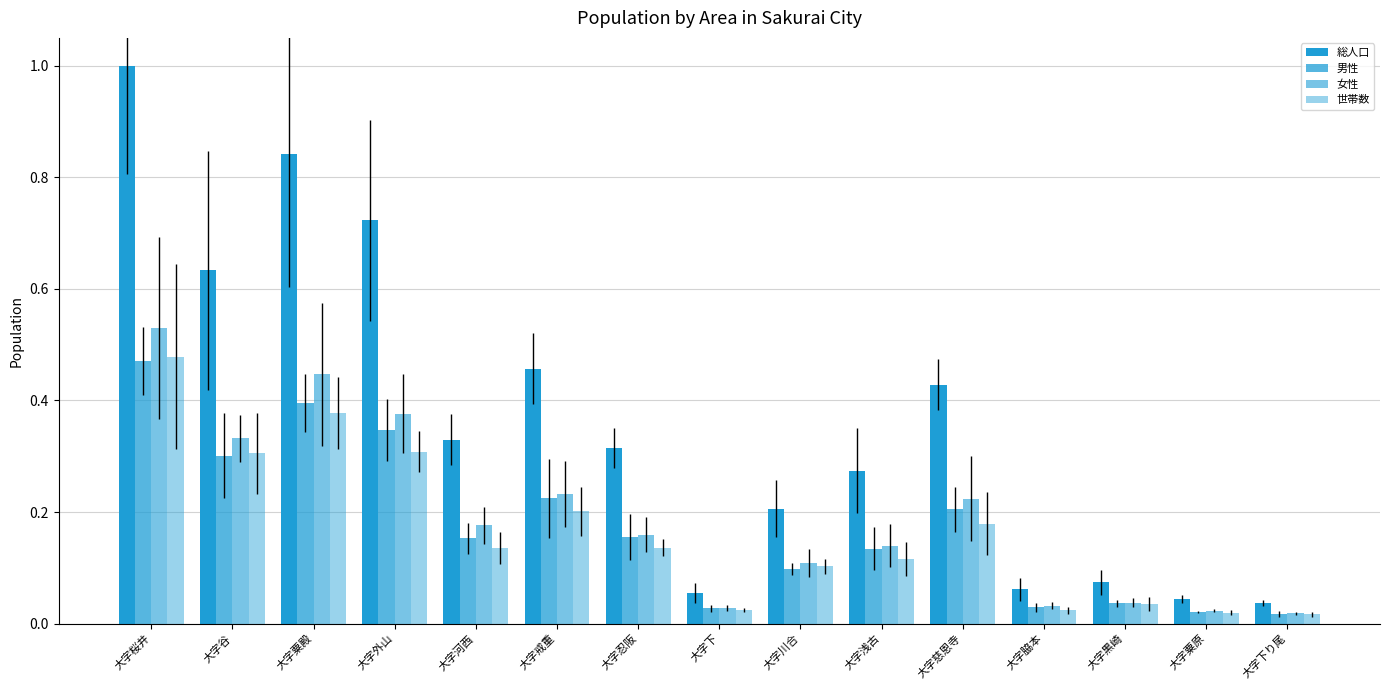

What is the difference between the 世帯数 values at 大字浅古 and 大字外山?

0.2